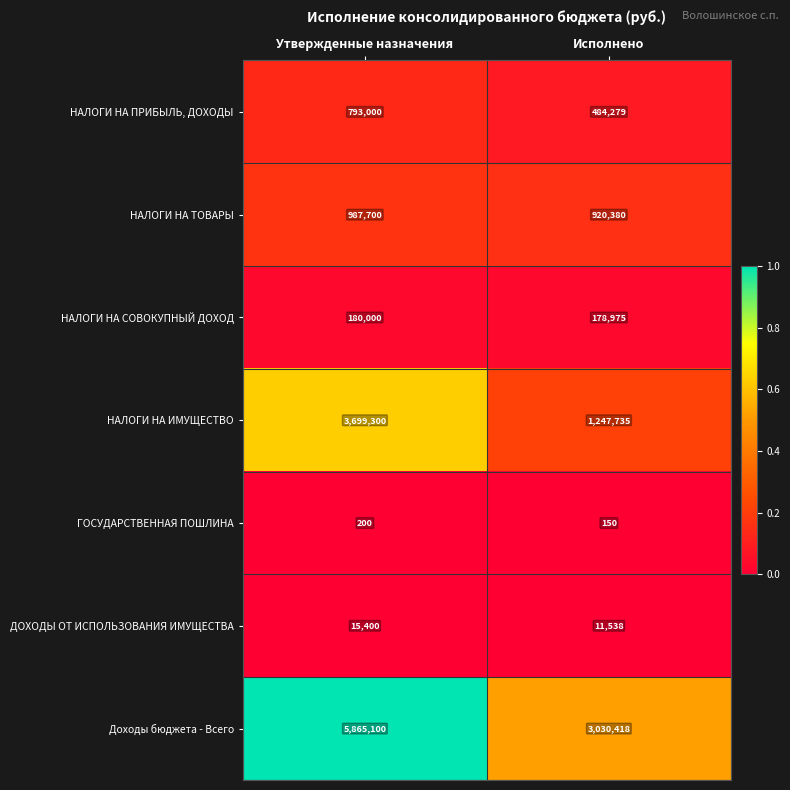

What is the spread (max minus min) of values at Исполнено?

3030268